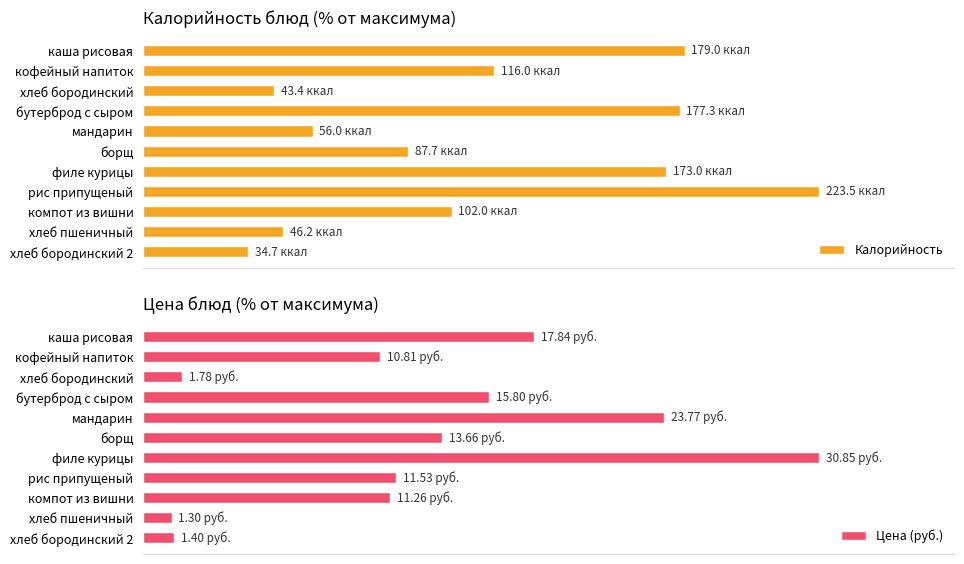

What is the difference between the maximum and second lowest values in the Калорийность series?

80.6